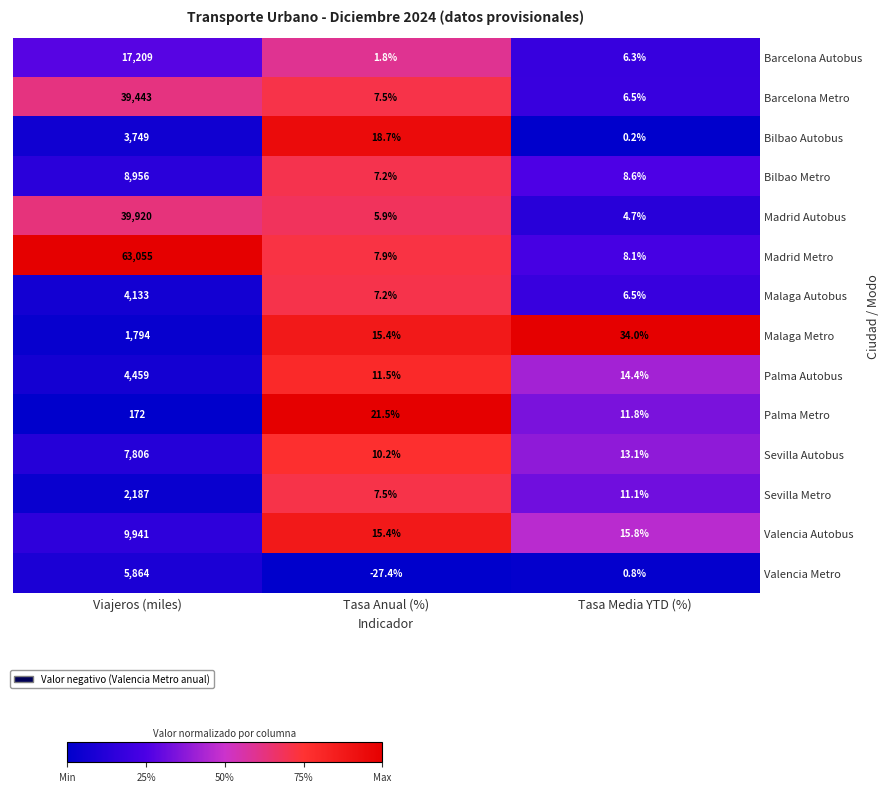

True or false: Barcelona Metro has a value of 39443.0 at Viajeros (miles).

True